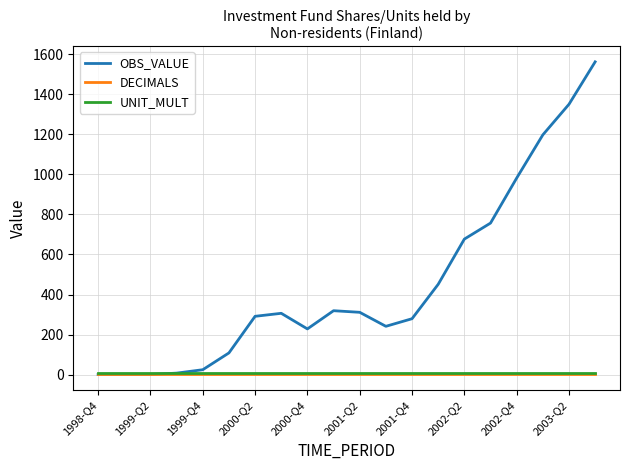

Does the chart display data point markers on the line(s)?

No